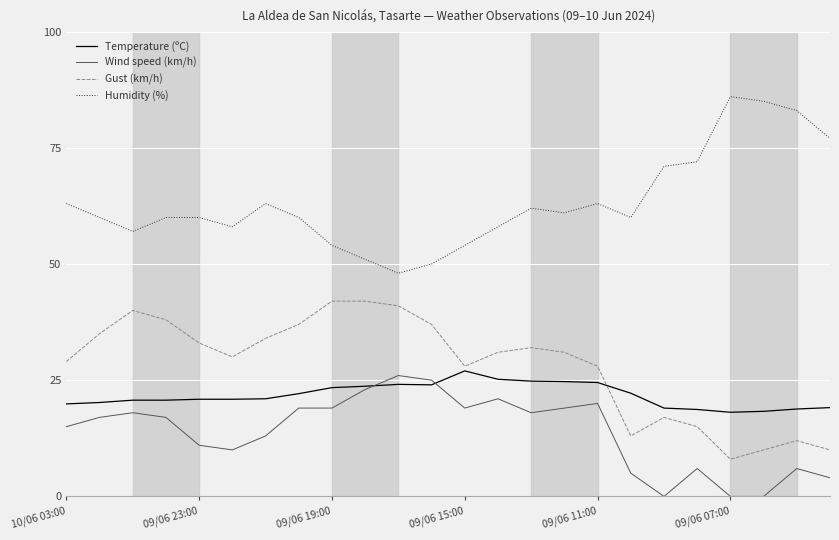

True or false: Wind speed (km/h) and Gust (km/h) intersect in this chart.

False